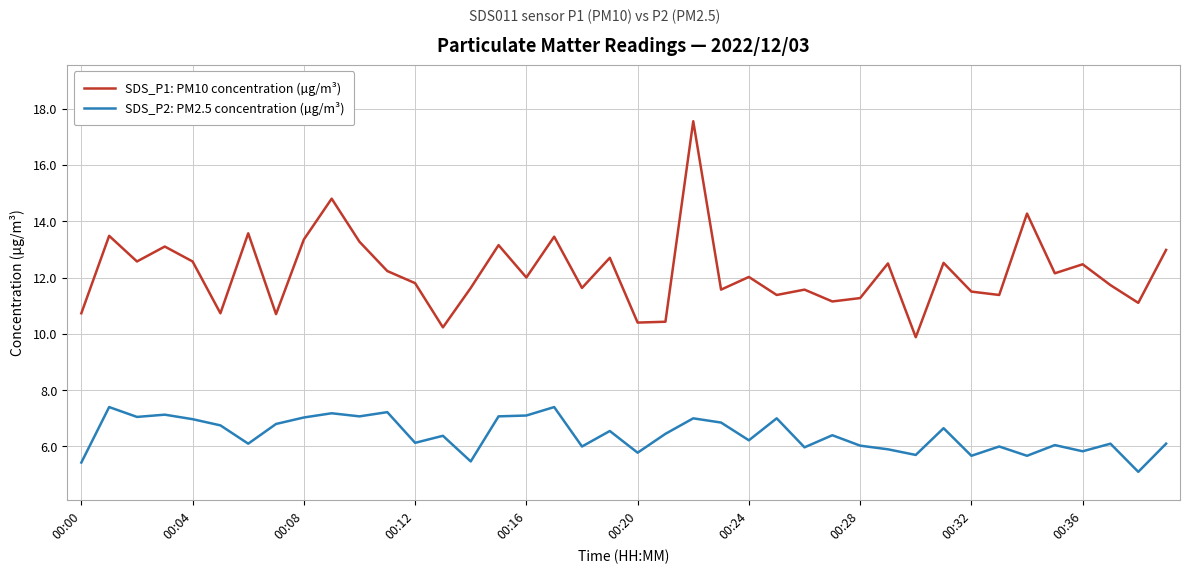

What is the highest value of the SDS_P1: PM10 concentration (µg/m³) series?

17.6